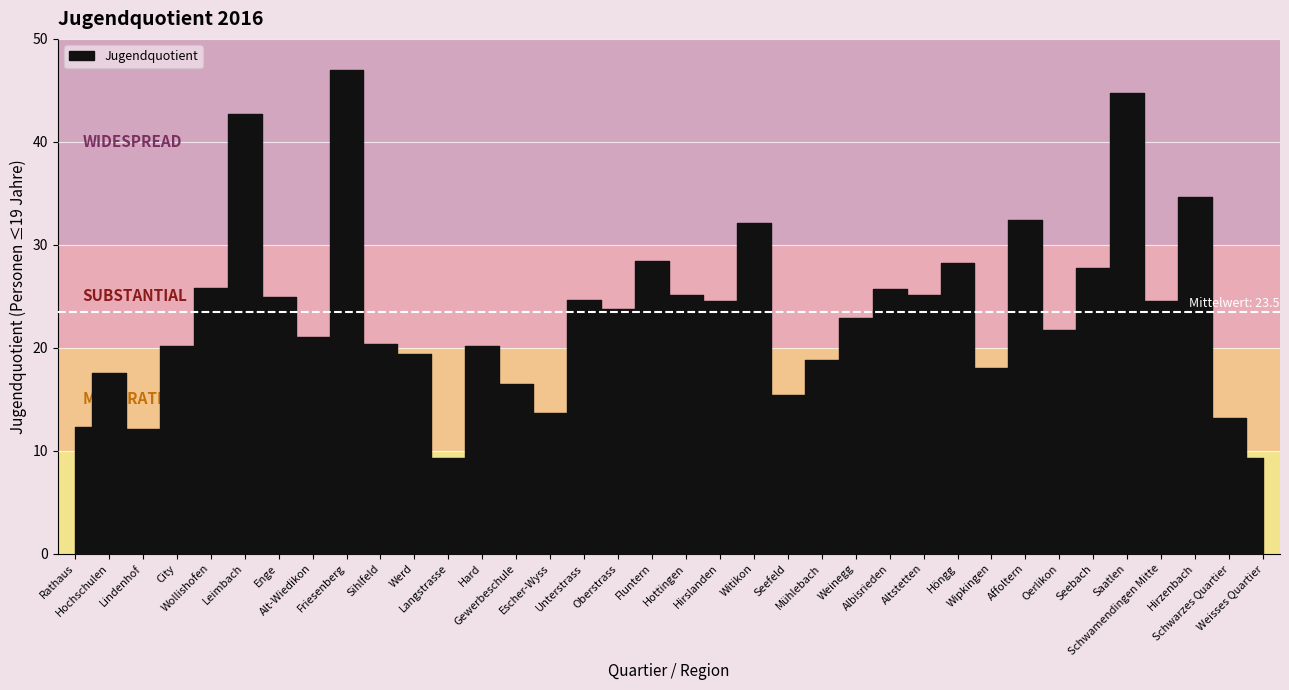

Which category has the highest value across all series?

Friesenberg